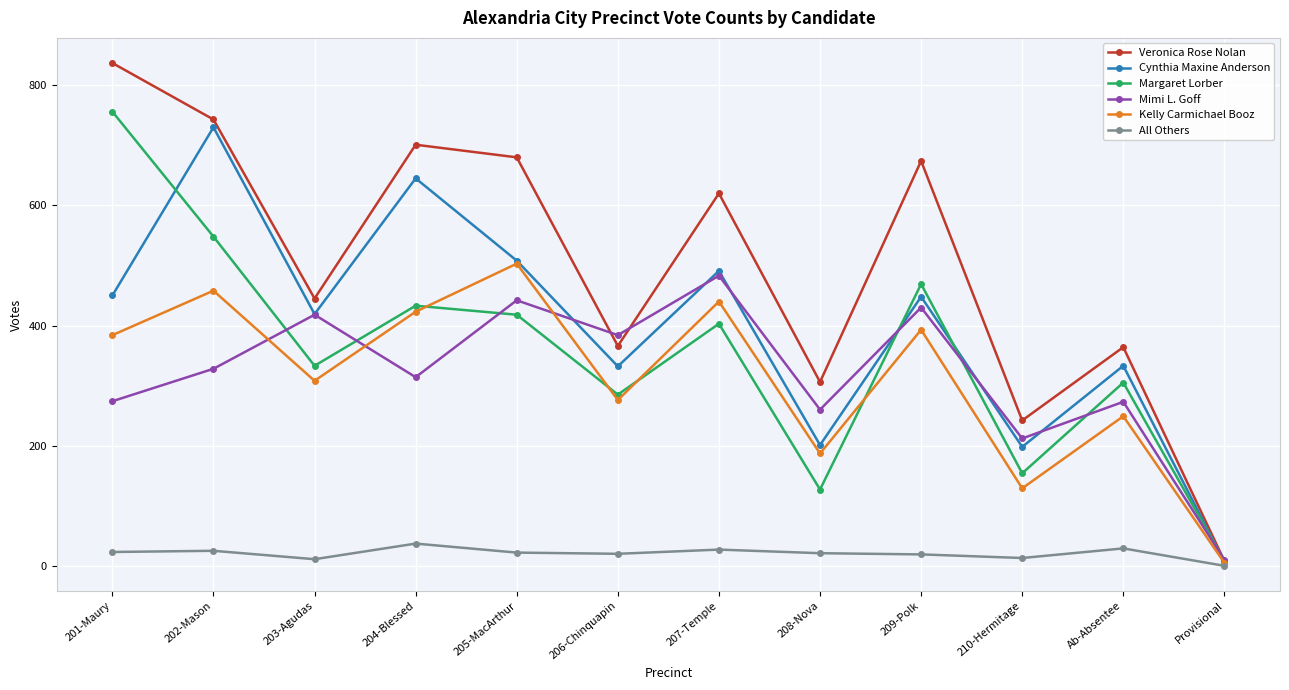

What is the label of the 3rd point from the right?

210-Hermitage